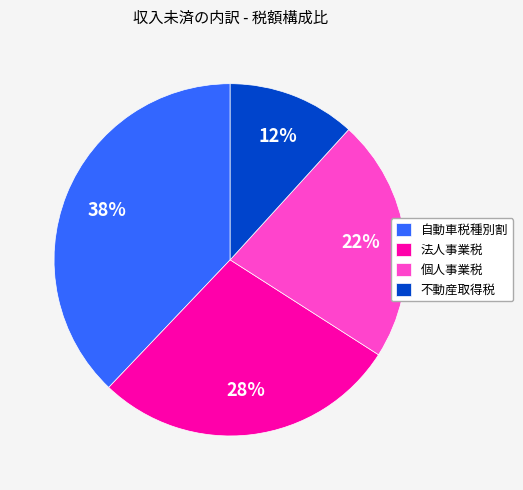

To the nearest percent, what percentage of the pie is 自動車税種別割?

38%